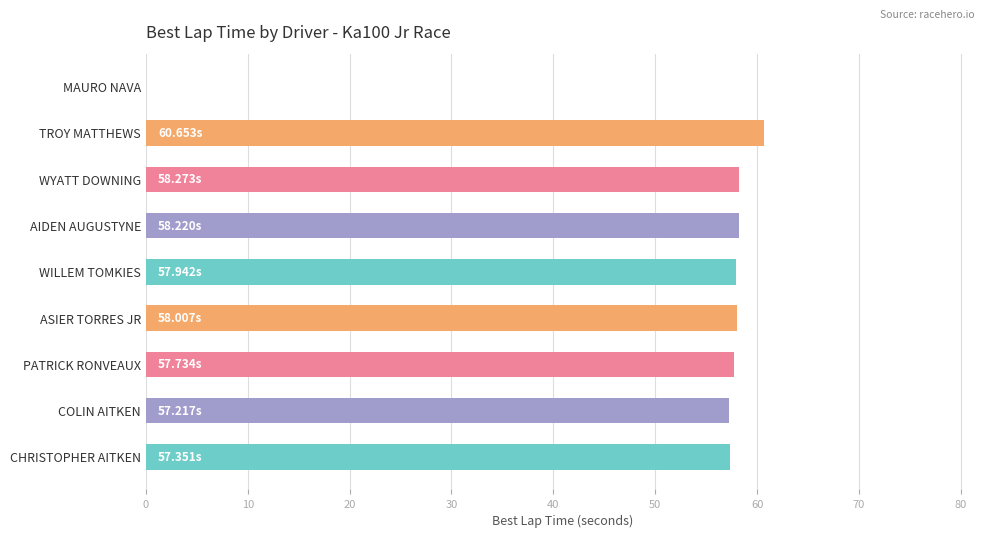

What is the ratio of the value at PATRICK RONVEAUX to the value at AIDEN AUGUSTYNE?

1.0